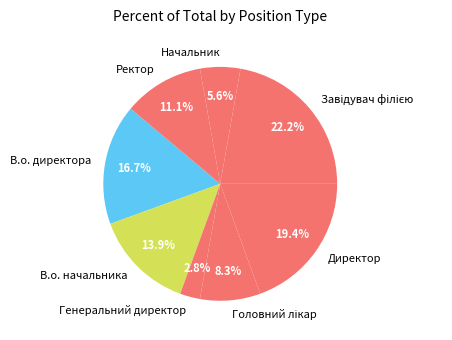

The Директор slice represents 32% of the pie. True or false?

False